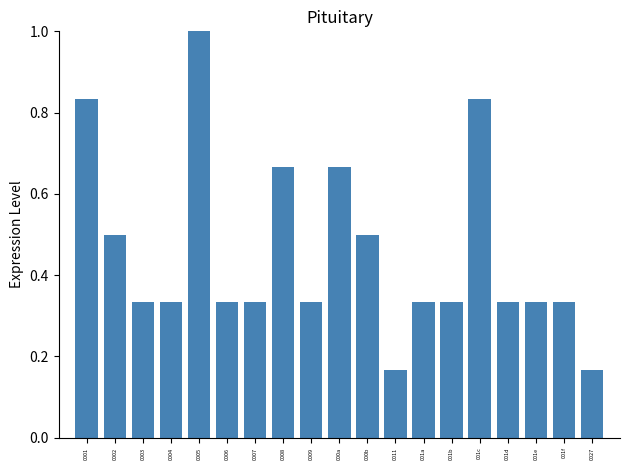

Which category has the highest value across all series?

0005